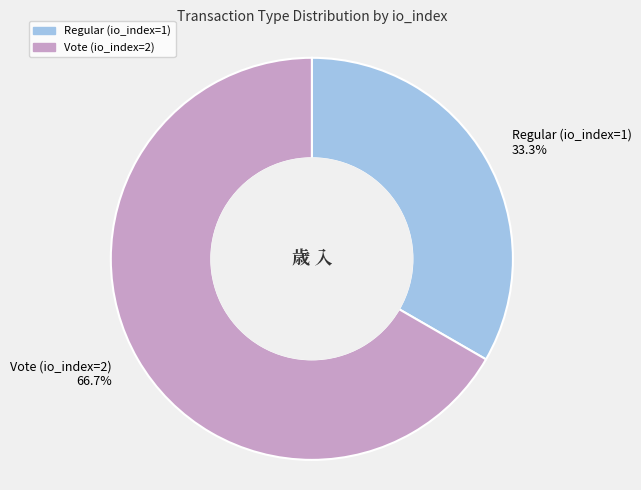

To the nearest percent, what percentage of the pie is Vote (io_index=2)?

67%